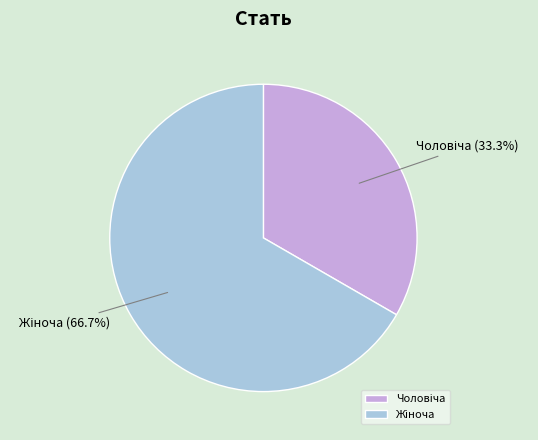

Is there any slice that represents more than half of the pie?

Yes